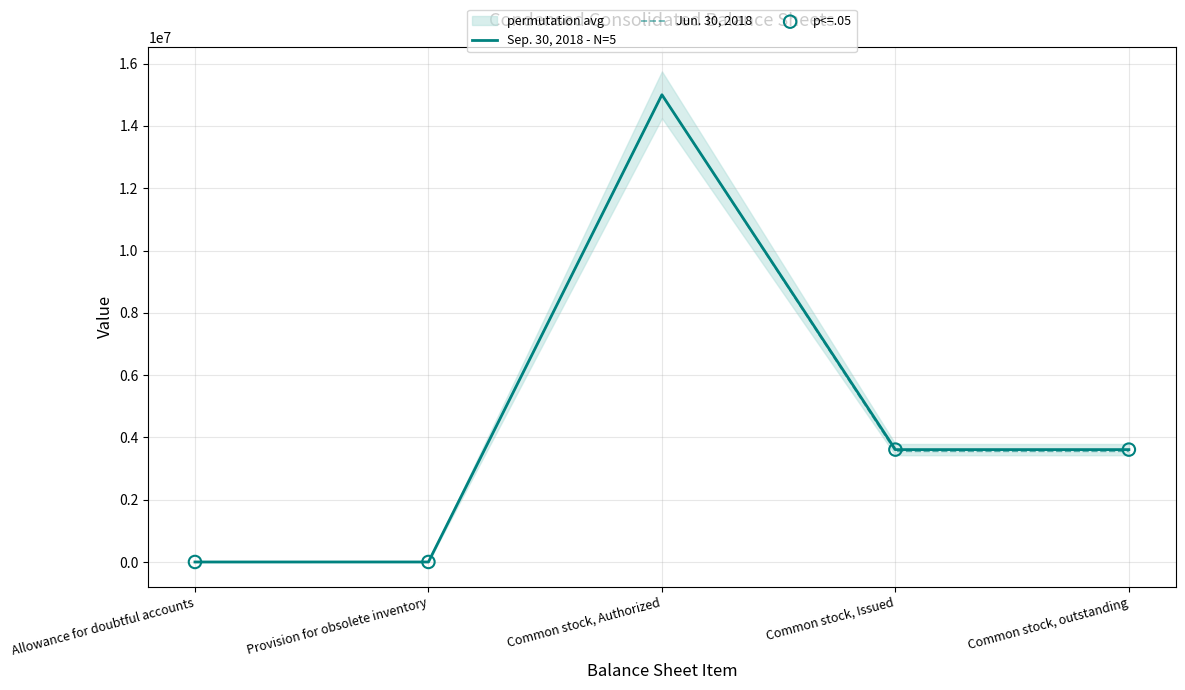

Which series contains the highest Y value?

Sep. 30, 2018